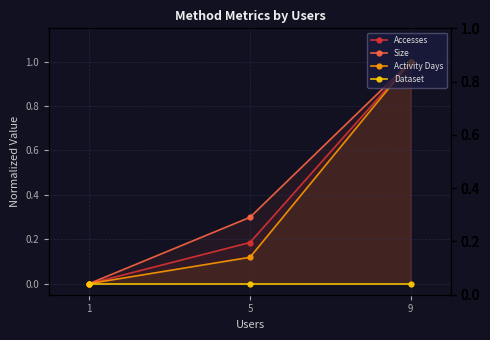

Is it true that Accesses equals -0.4 at 1?

False